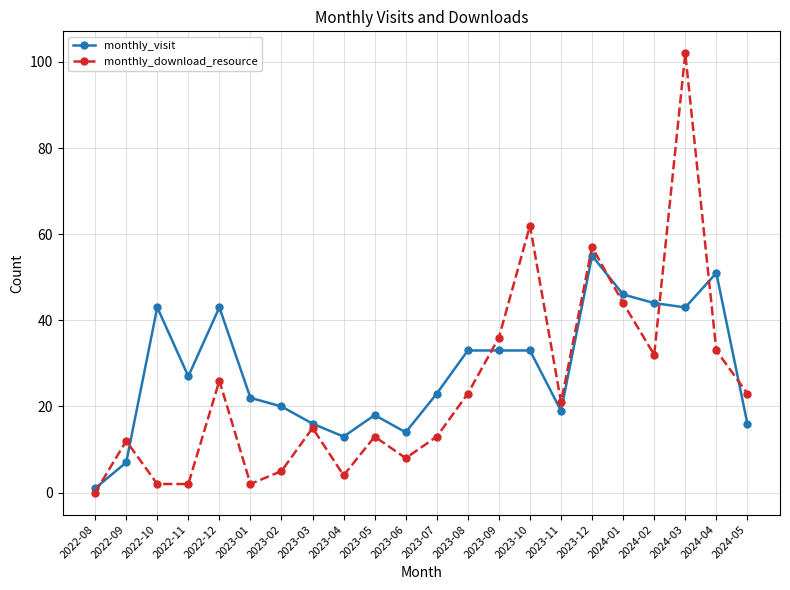

What position from the right is 2024-01?

5